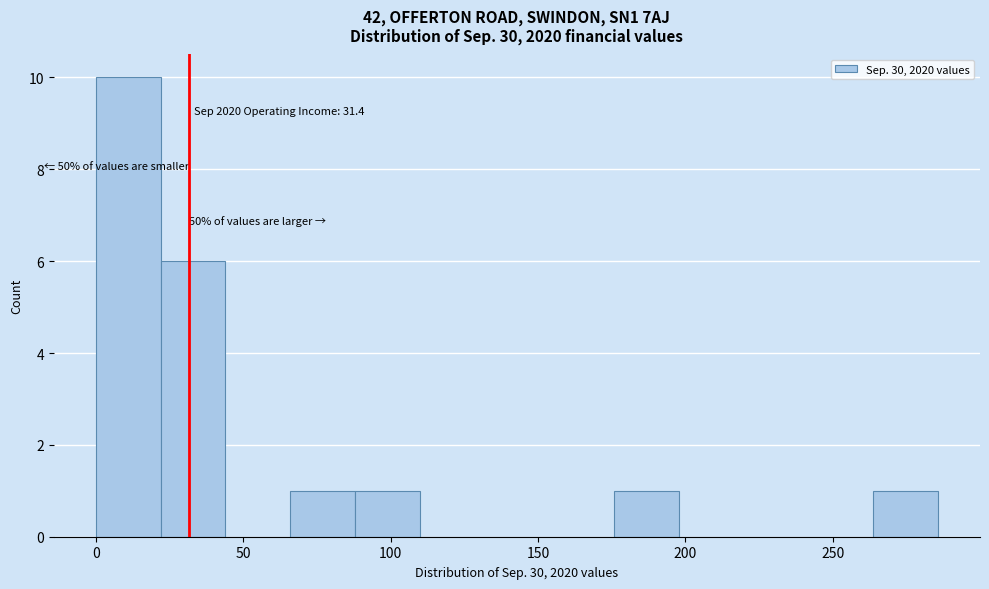

Over which range of the x-axis is the bar tallest?

0 to 20